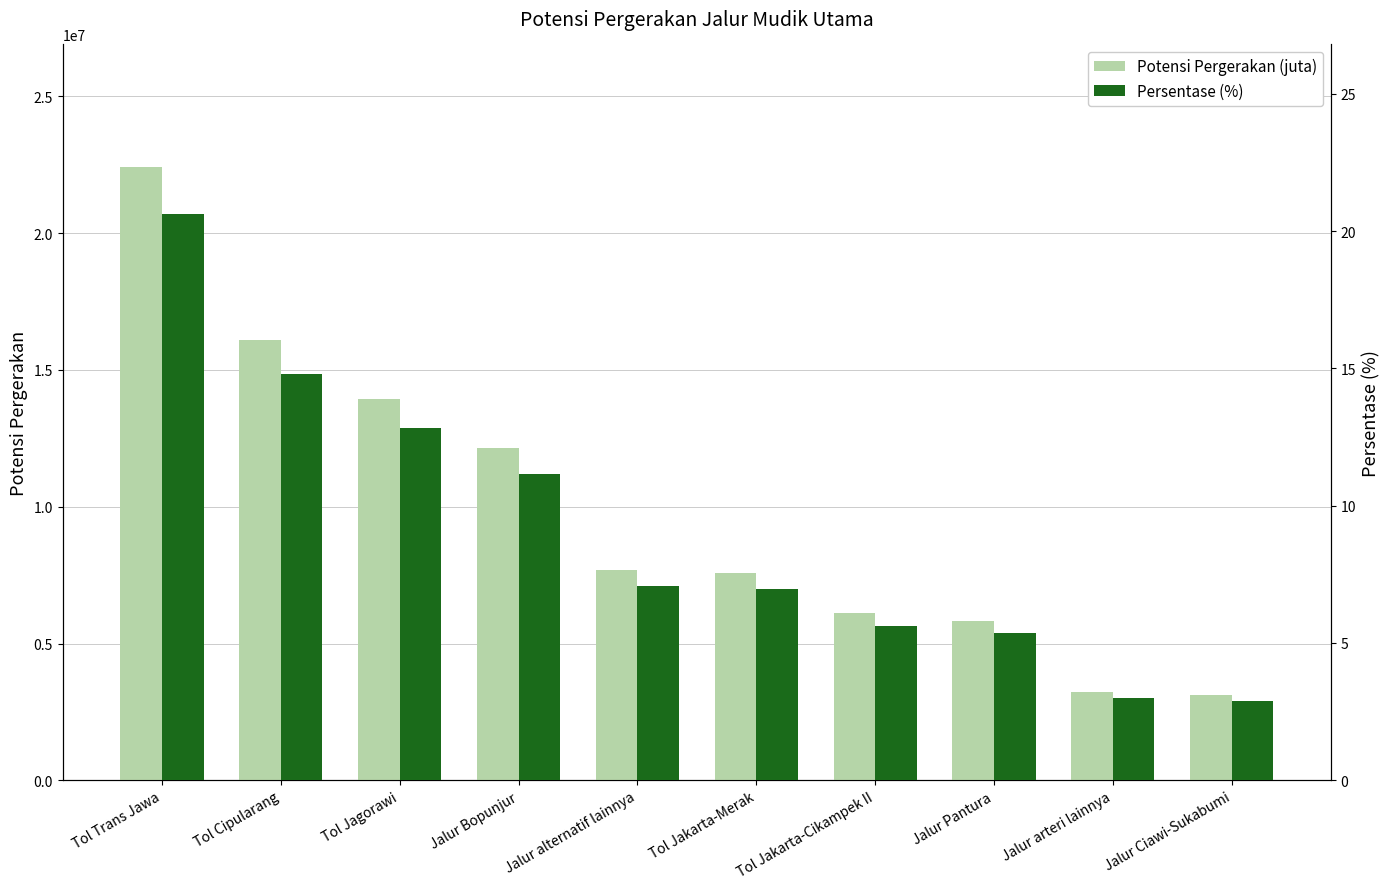

The value of Persentase (%) at Jalur Ciawi-Sukabumi is 1.3. True or false?

False